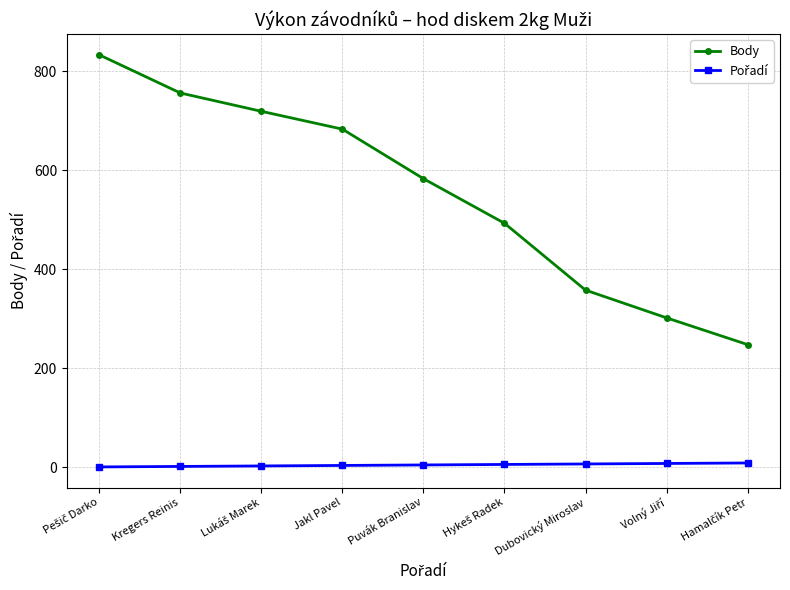

Which series has the widest spread of values?

Body